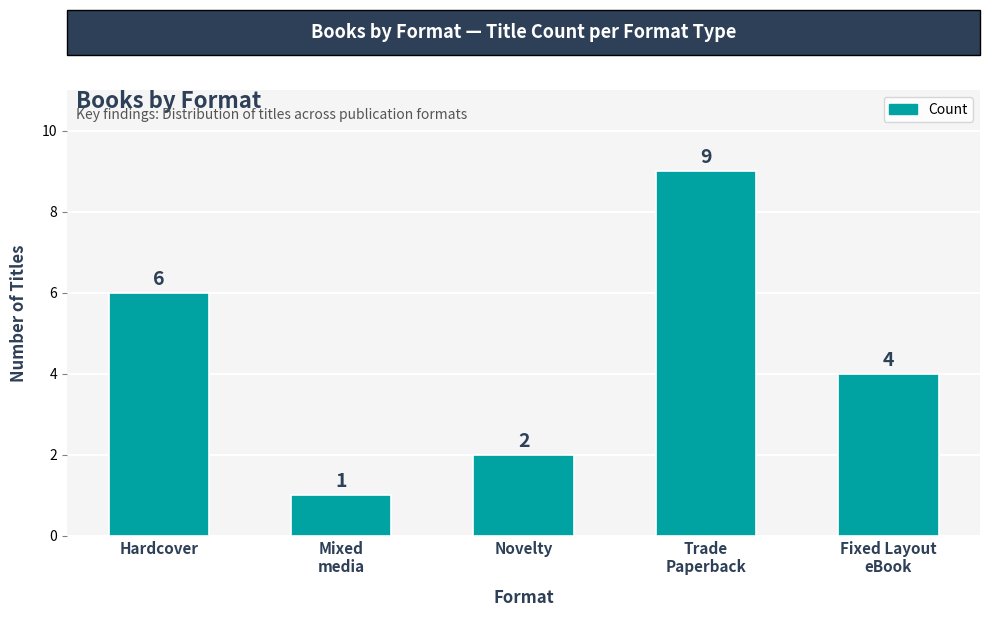

How many data points are less than 4?

2